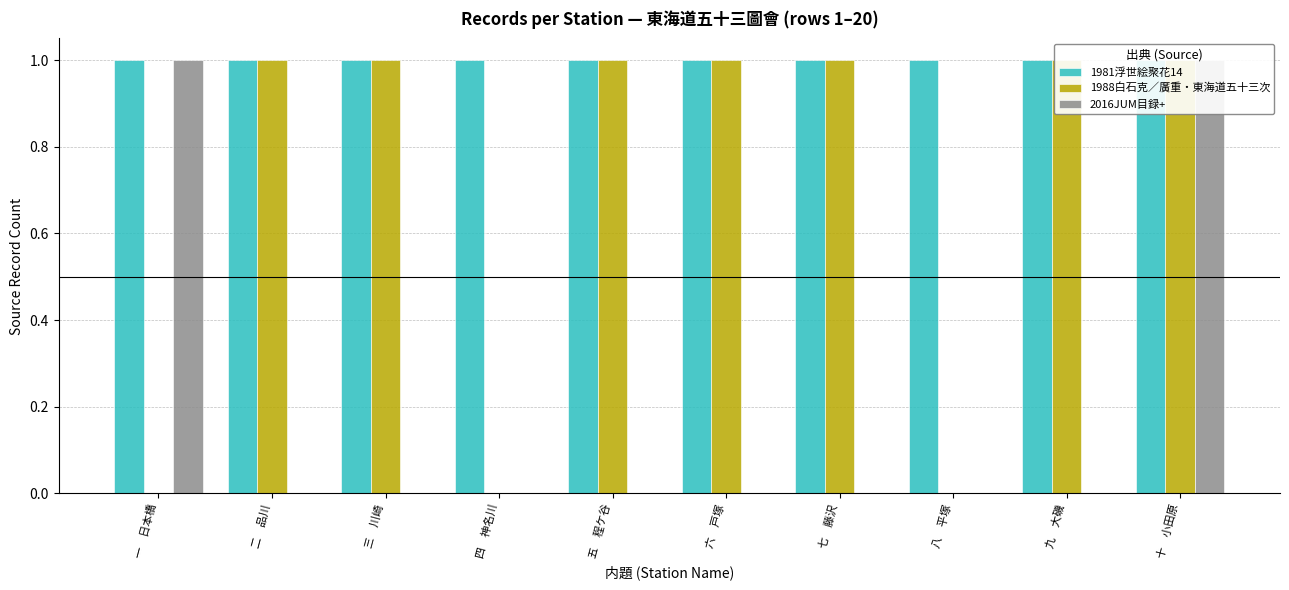

Reading left to right, transcribe all the data shown in this chart.

1981浮世絵聚花14: 一　日本橋=1	二　品川=1	三　川崎=1	四　神名川=1	五　程ケ谷=1	六　戸塚=1	七　藤沢=1	八　平塚=1	九　大磯=1	十　小田原=1
1988白石克／廣重・東海道五十三次: 一　日本橋=0	二　品川=1	三　川崎=1	四　神名川=0	五　程ケ谷=1	六　戸塚=1	七　藤沢=1	八　平塚=0	九　大磯=1	十　小田原=1
2016JUM目録+: 一　日本橋=1	二　品川=0	三　川崎=0	四　神名川=0	五　程ケ谷=0	六　戸塚=0	七　藤沢=0	八　平塚=0	九　大磯=0	十　小田原=1